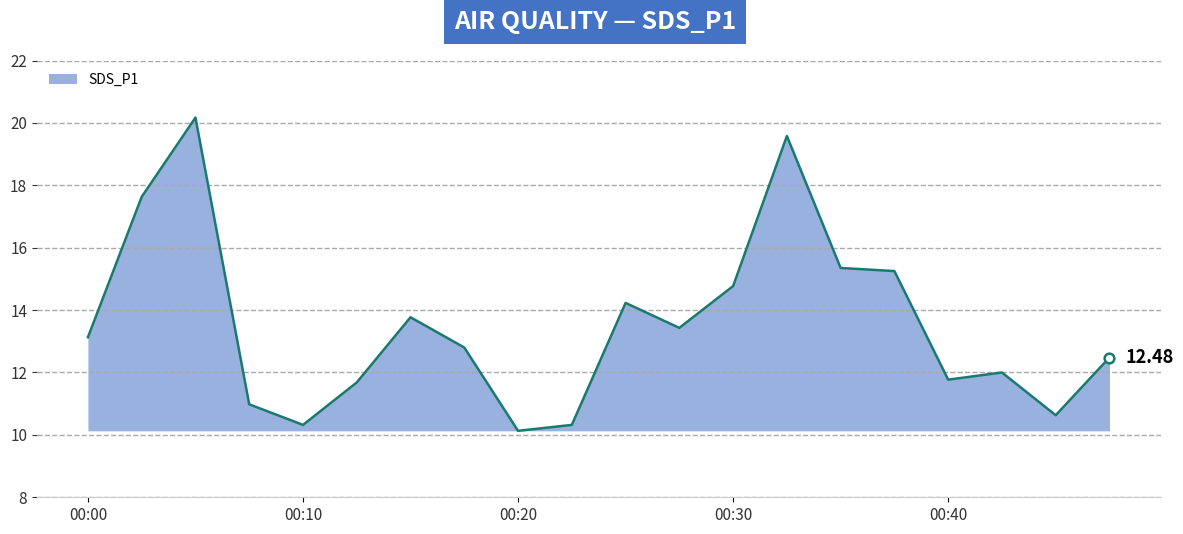

At which category does the data reach its first local valley?

00:10